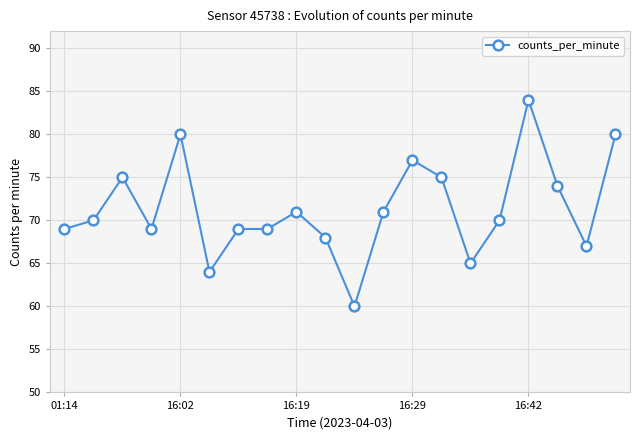

What is the value of the 3rd point from the left?

75